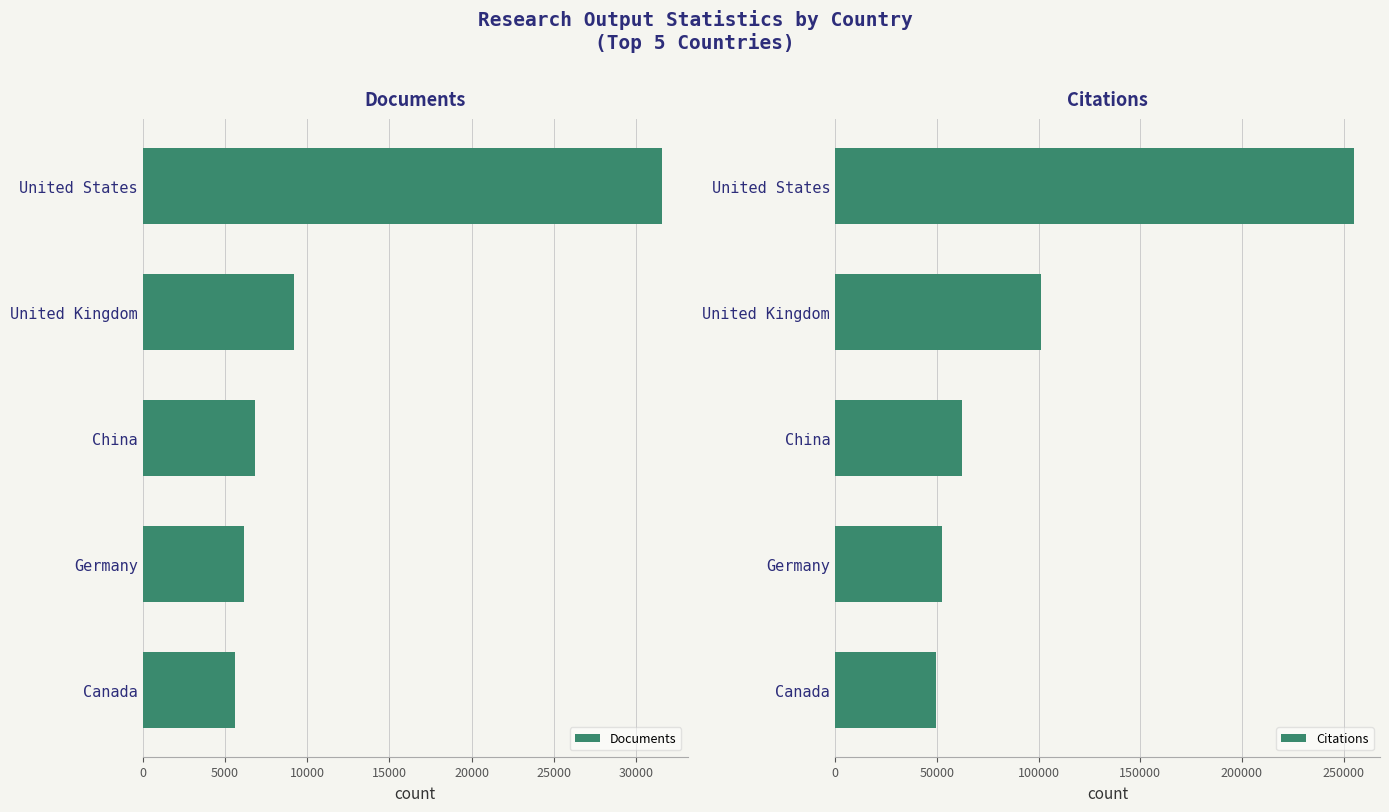

Where is Documents nearest to the value 18572?

United Kingdom